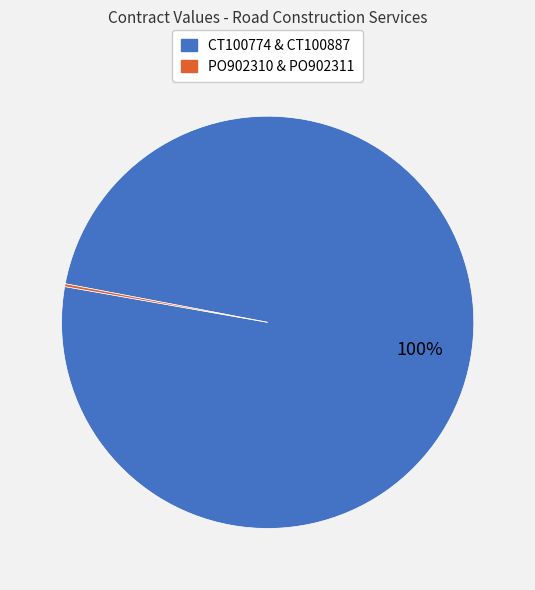

Is there any slice that represents more than half of the pie?

Yes